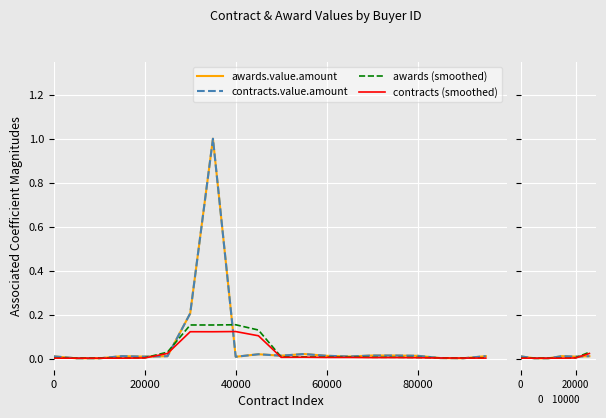

True or false: contracts.value.amount and awards.value.amount intersect in this chart.

False